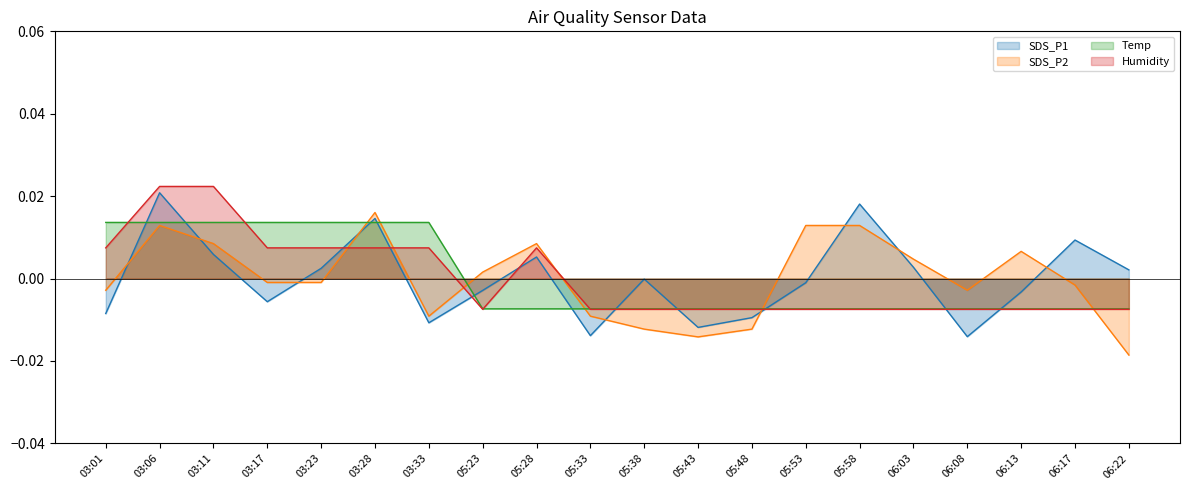

The value of SDS_P1 at 03:23 is 0.0. True or false?

False